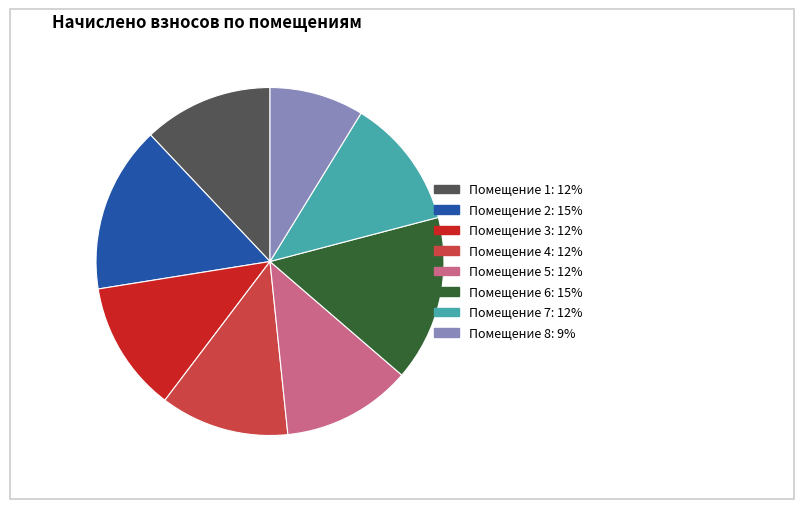

Is it true that Помещение 3: 12% is 12% of the pie?

True